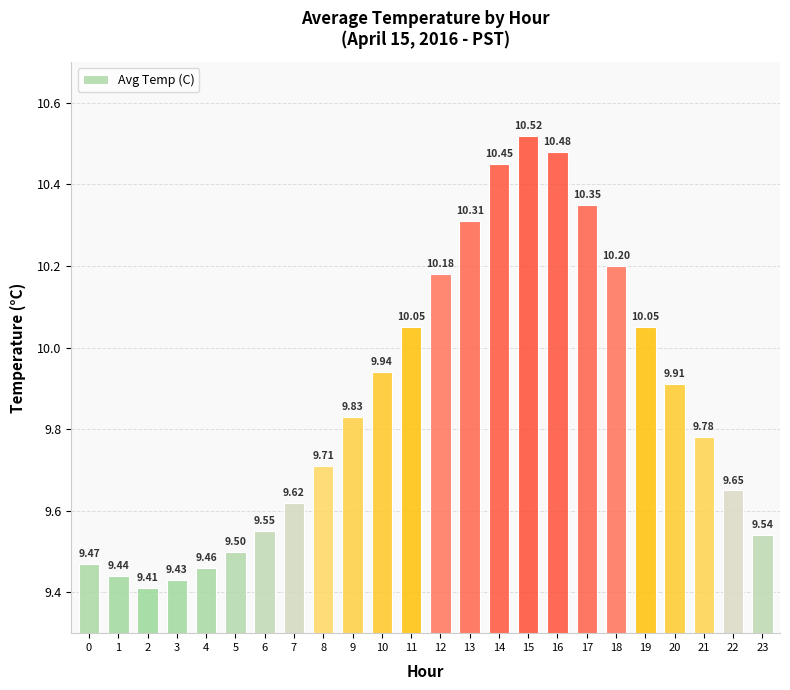

What is the difference between the maximum and minimum values?

1.1